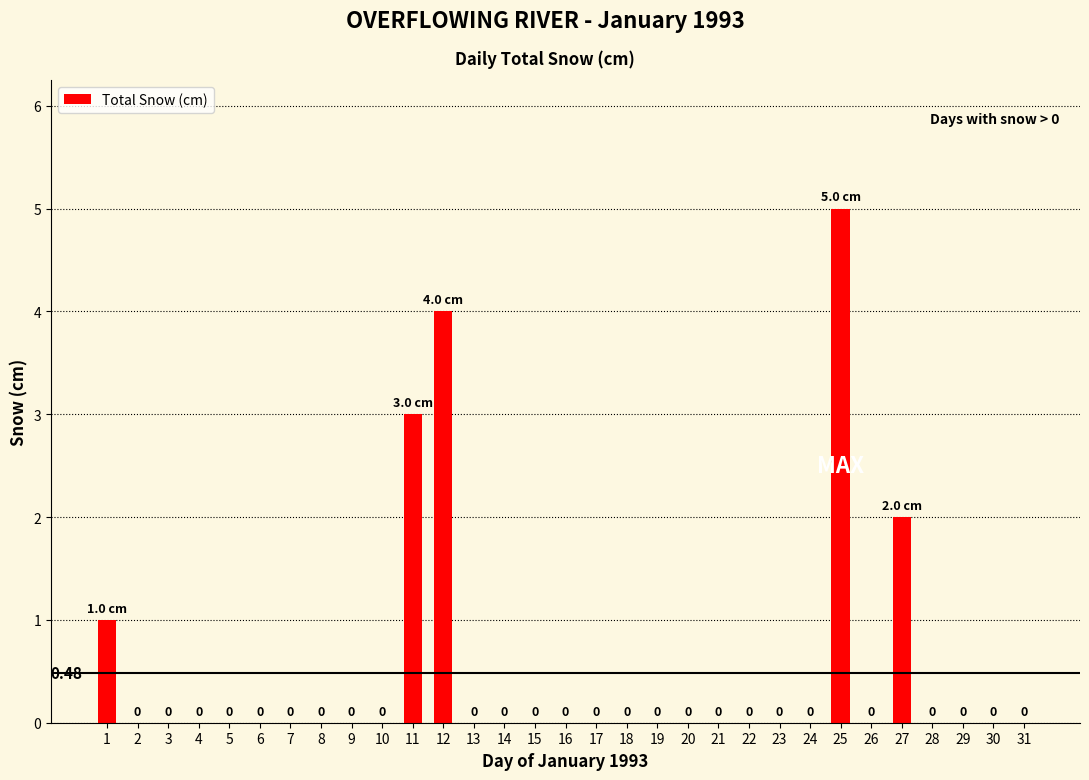

Are the bars horizontal?

No